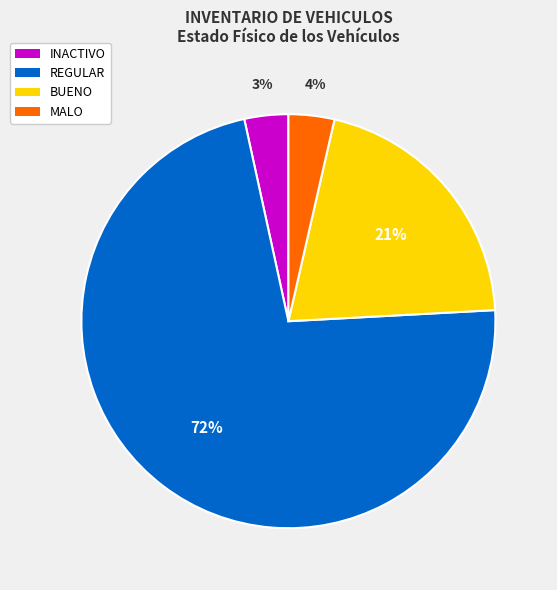

To the nearest percent, what is the difference between the largest and smallest slice percentages?

69%